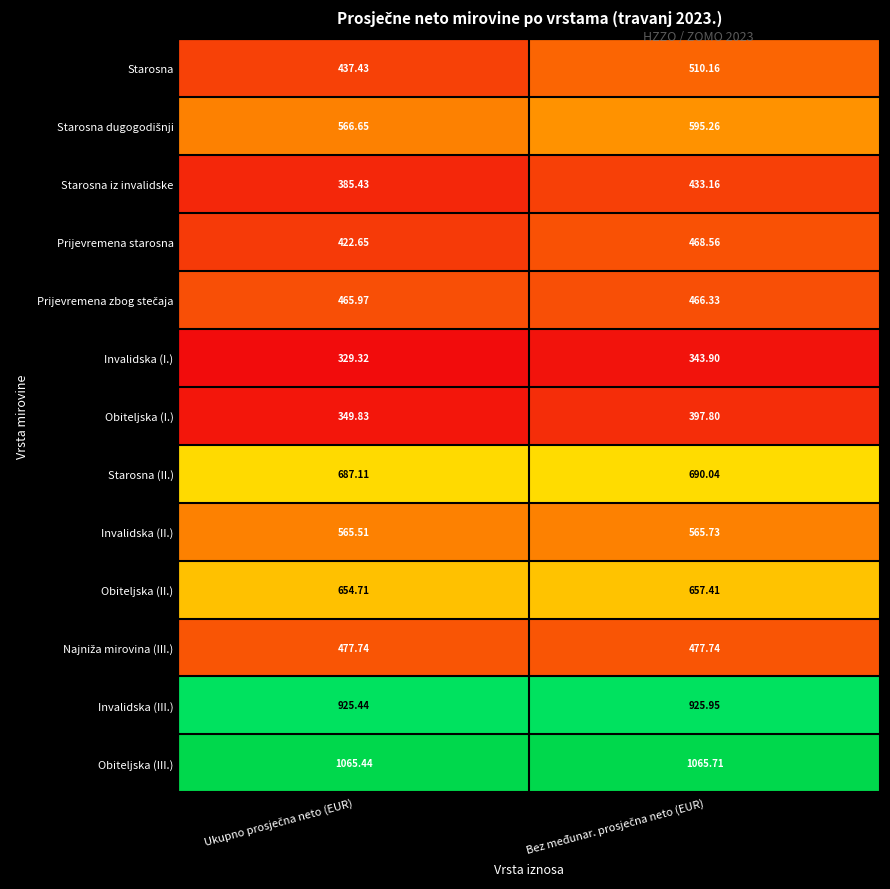

Which series has the largest total across all categories?

Obiteljska (III.)